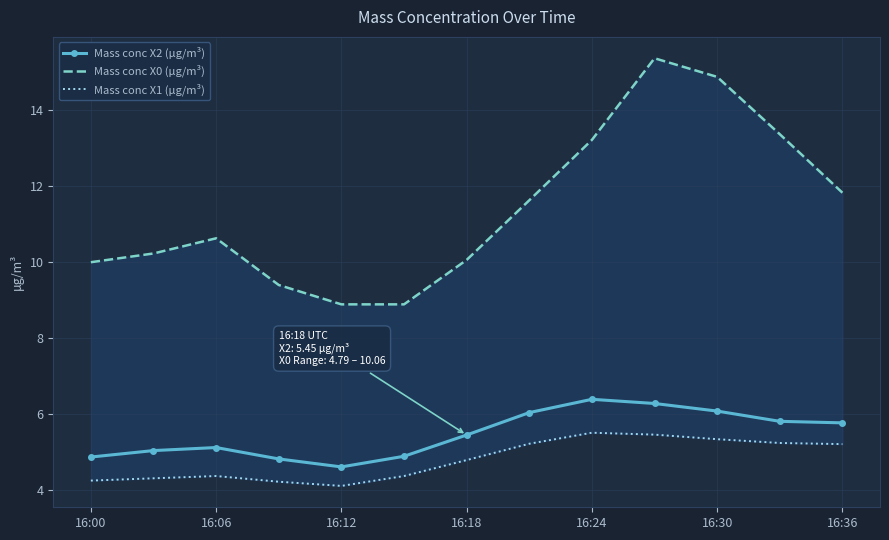

How many categories are shown in the chart?

13